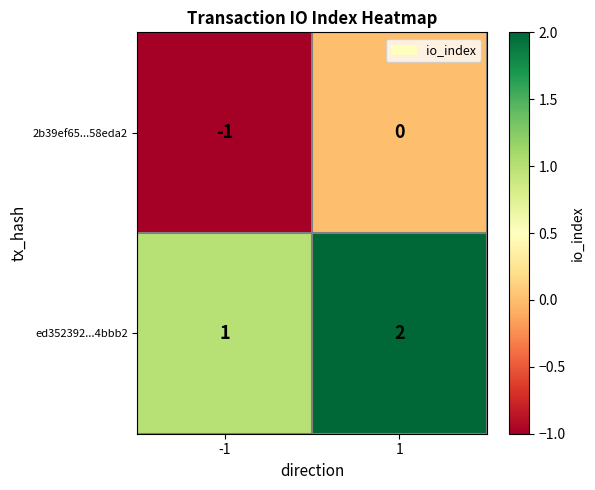

List the series in order of their peak value, highest first.

ed352392...4bbb2, 2b39ef65...58eda2